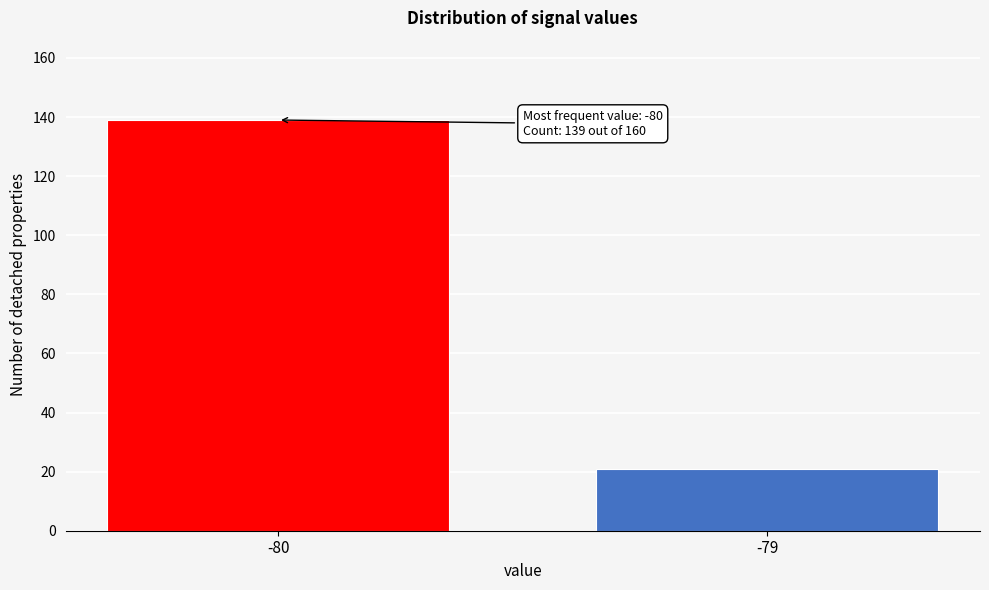

Reading right to left, transcribe all the data shown in this chart.

21	139